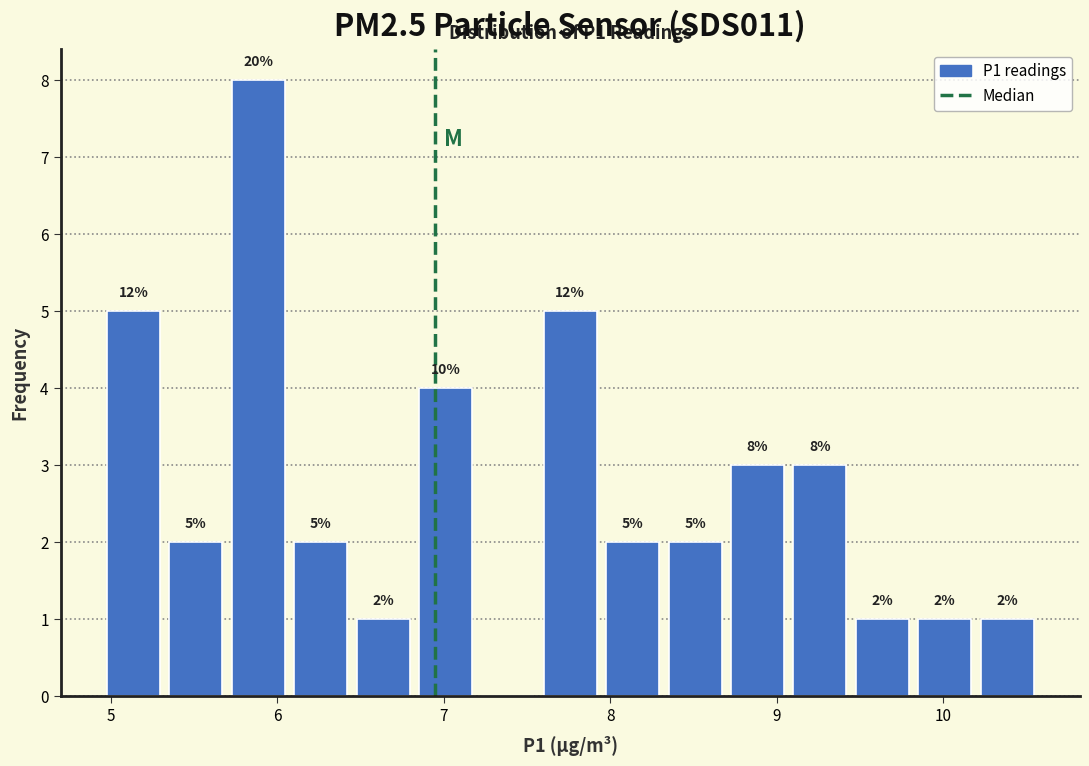

Around what value on the x-axis is the tallest bar? Give the approximate position of its centre, as read against the axis.

5.9